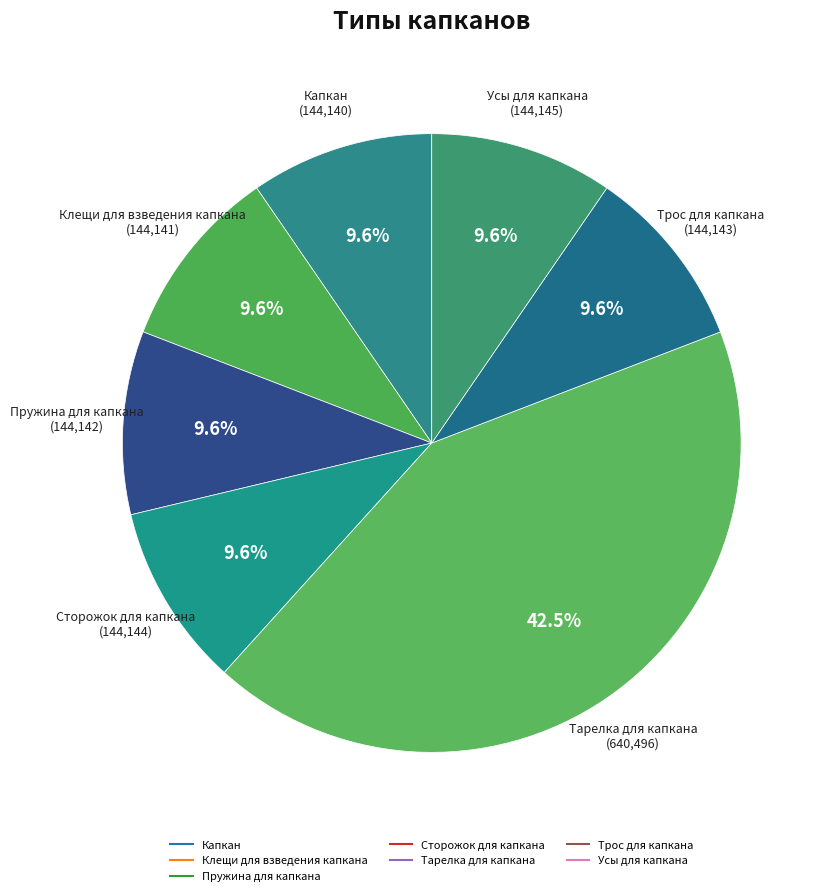

How many slices are in this pie chart?

7